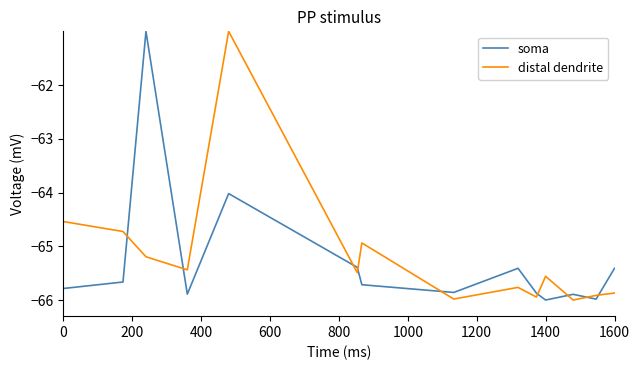

What is the smallest value displayed?

-66.0